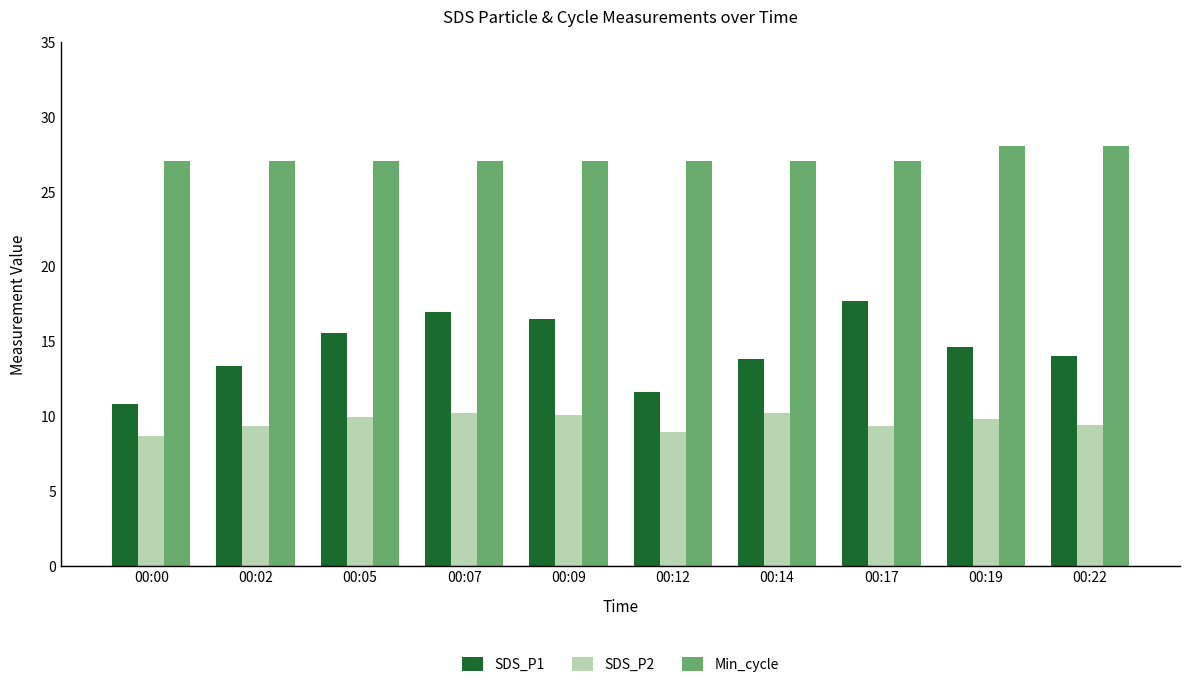

What are all the series names shown in the legend?

SDS_P1, SDS_P2, Min_cycle